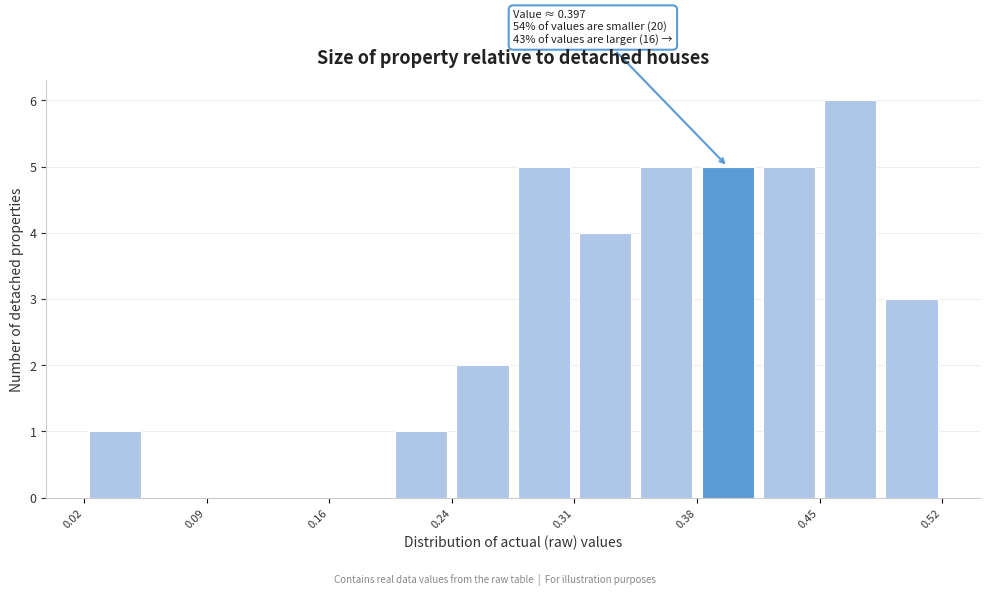

Read against the x-axis, roughly where is the centre of the tallest bar?

0.47